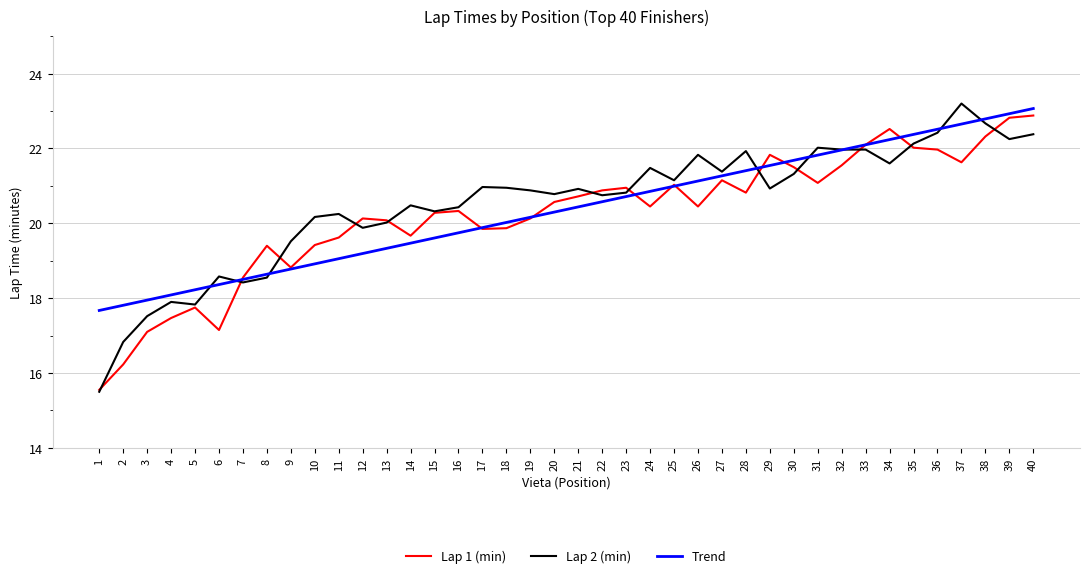

What are all the series names shown in the legend?

Lap 1 (min), Lap 2 (min), Trend